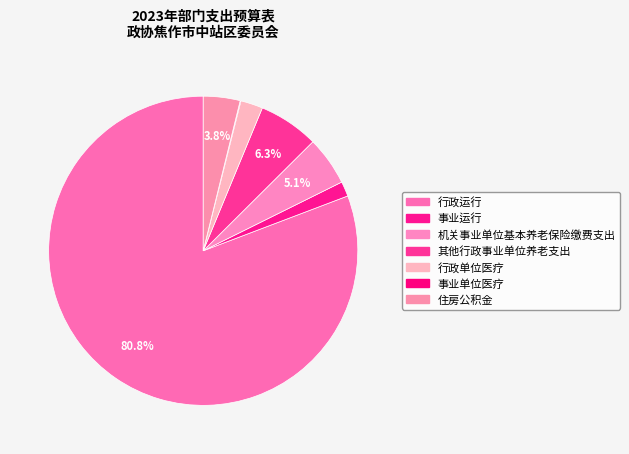

Is 行政运行 the majority of the pie?

Yes